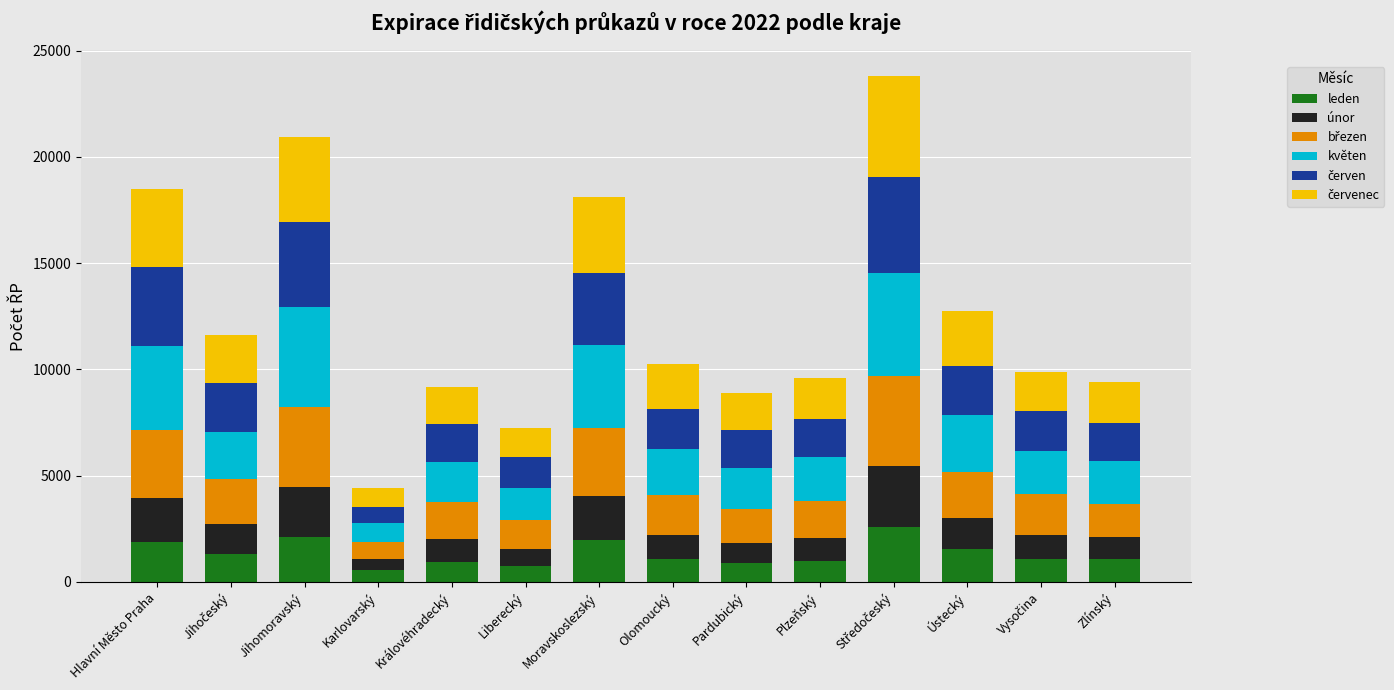

What is the maximum value for leden?

2604